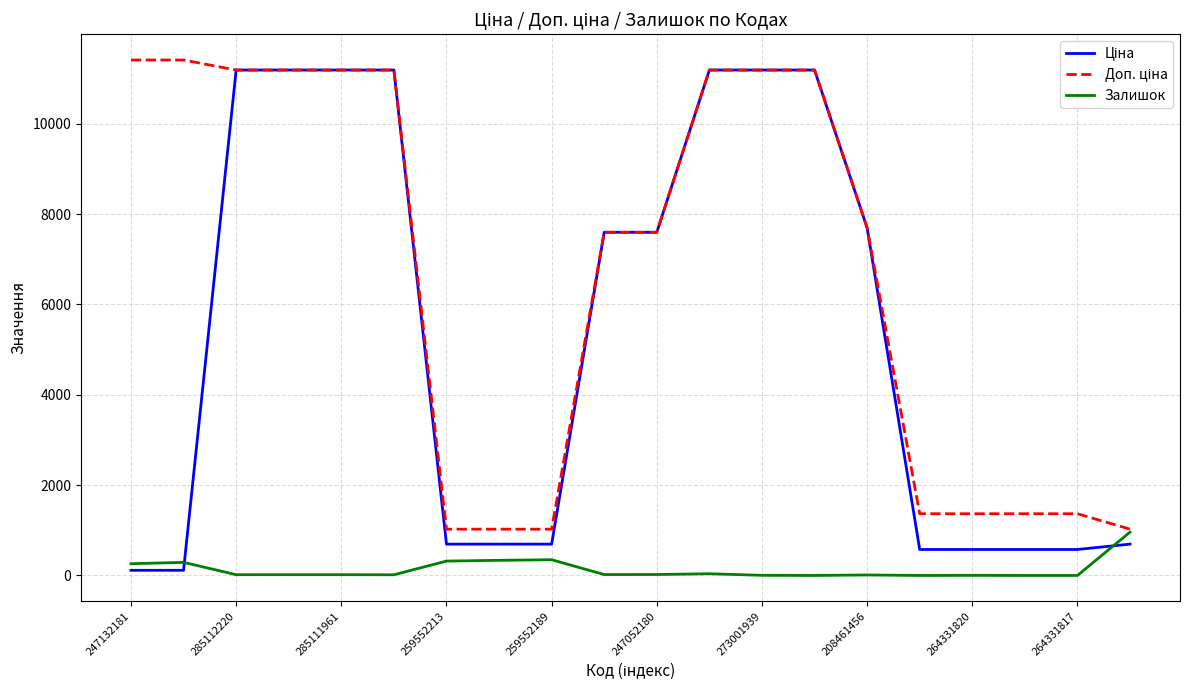

Does the chart have visible grid lines?

Yes